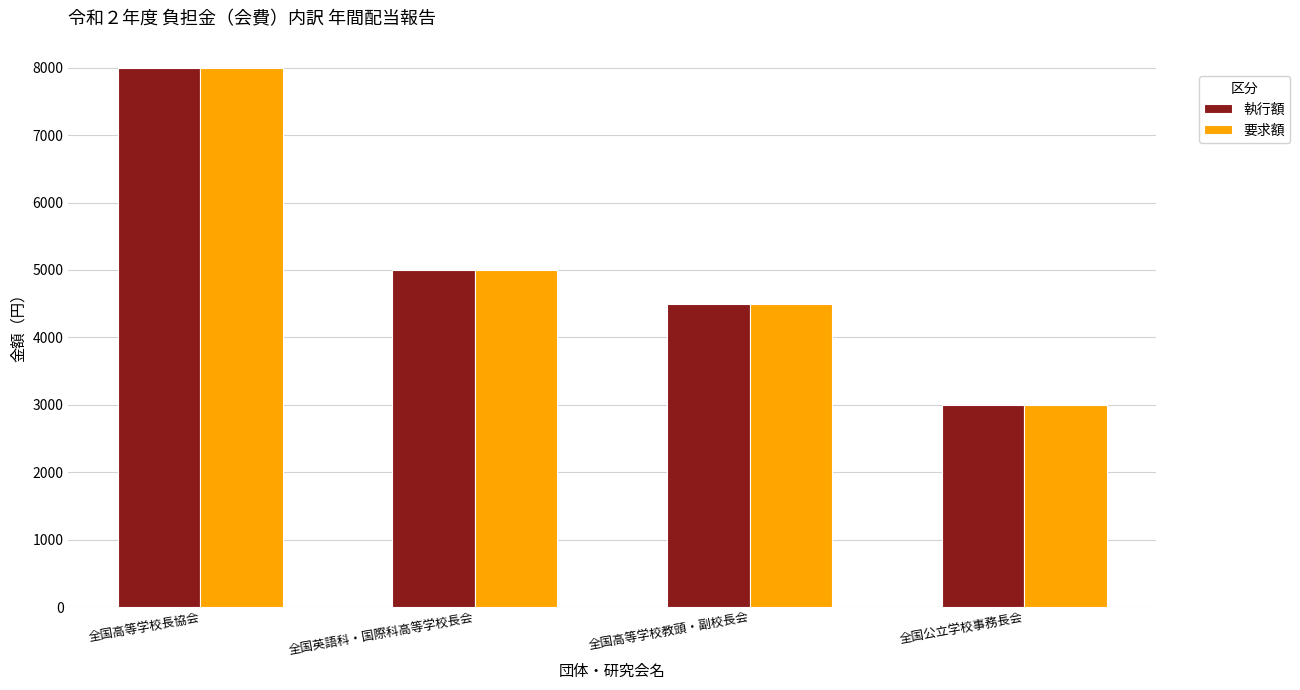

Where is 執行額 nearest to the value 5500?

全国英語科・国際科高等学校長会